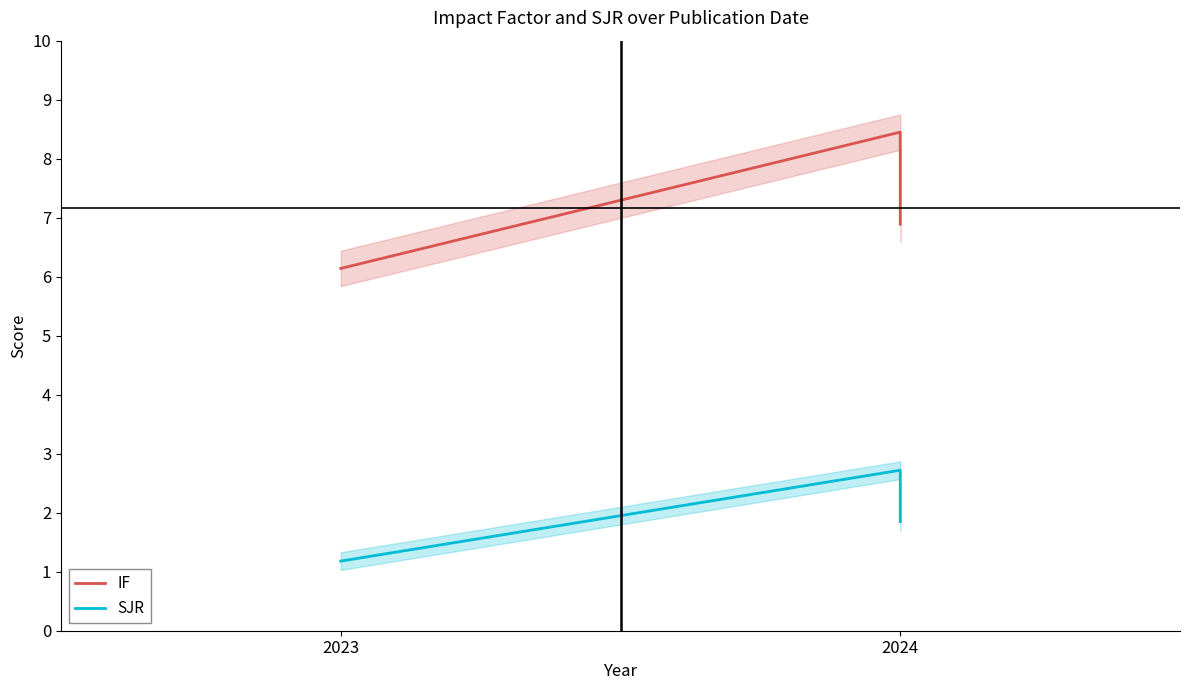

At how many categories does at least one series exceed 7?

1